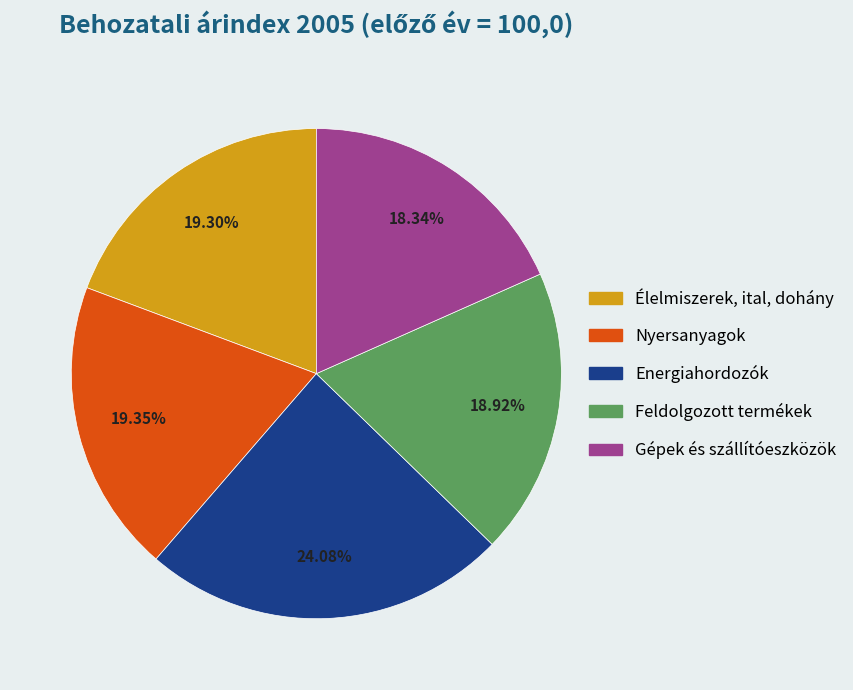

To the nearest percent, what is the combined percentage of Gépek és szállítóeszközök and Energiahordozók?

42%